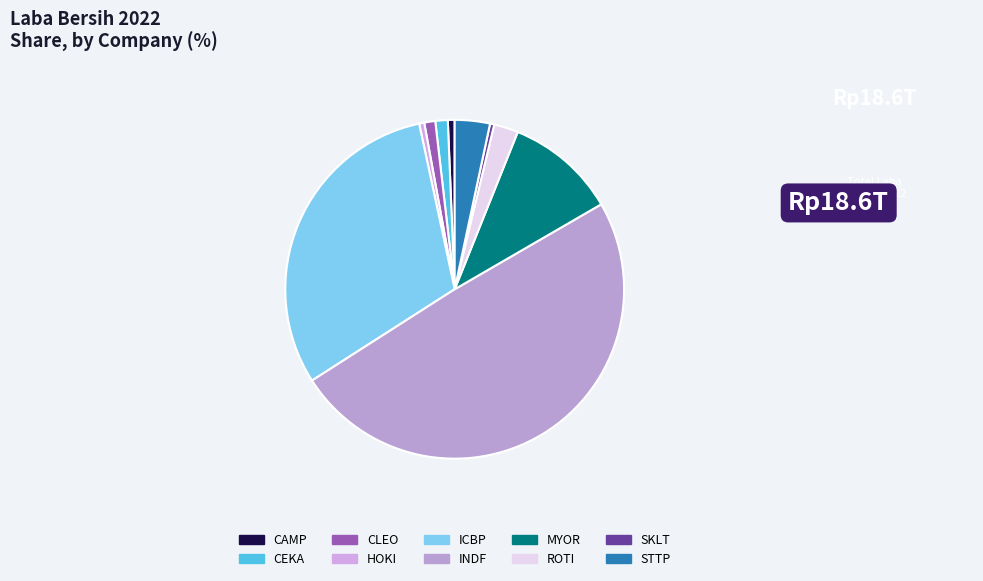

Count the number of slices in the pie.

10